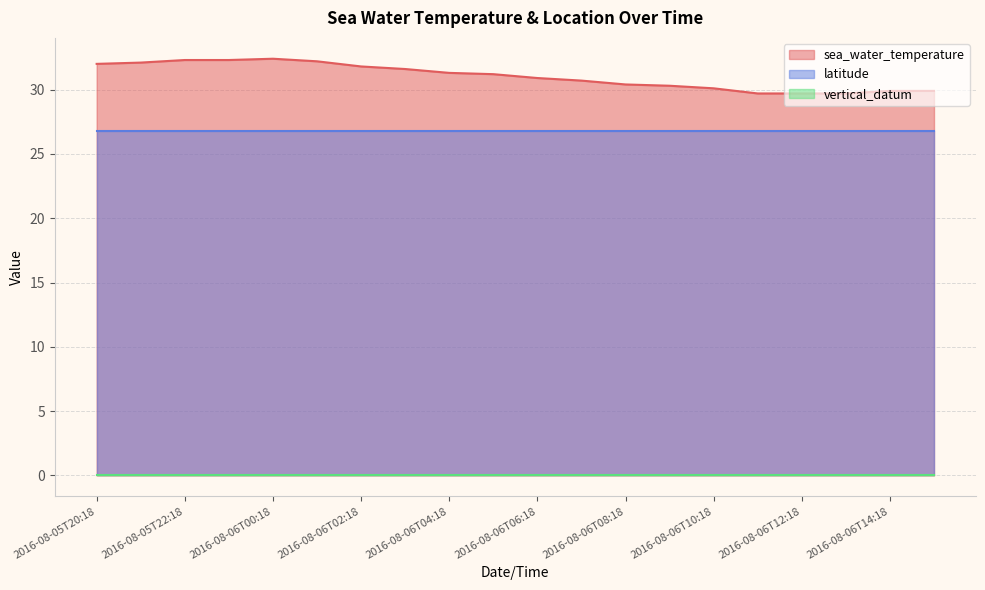

What are all the series names shown in the legend?

sea_water_temperature, latitude, vertical_datum